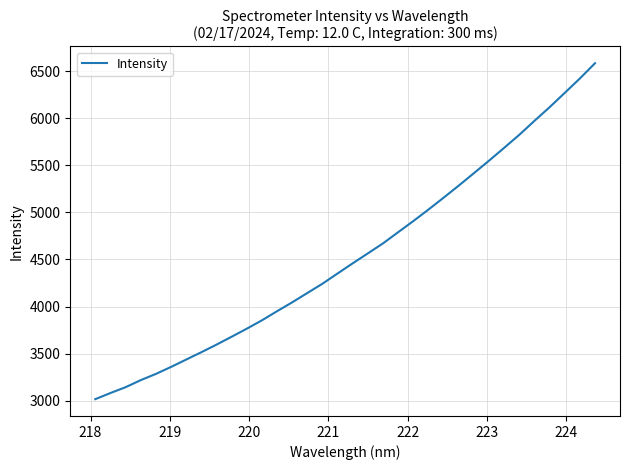

Does the chart have visible grid lines?

Yes